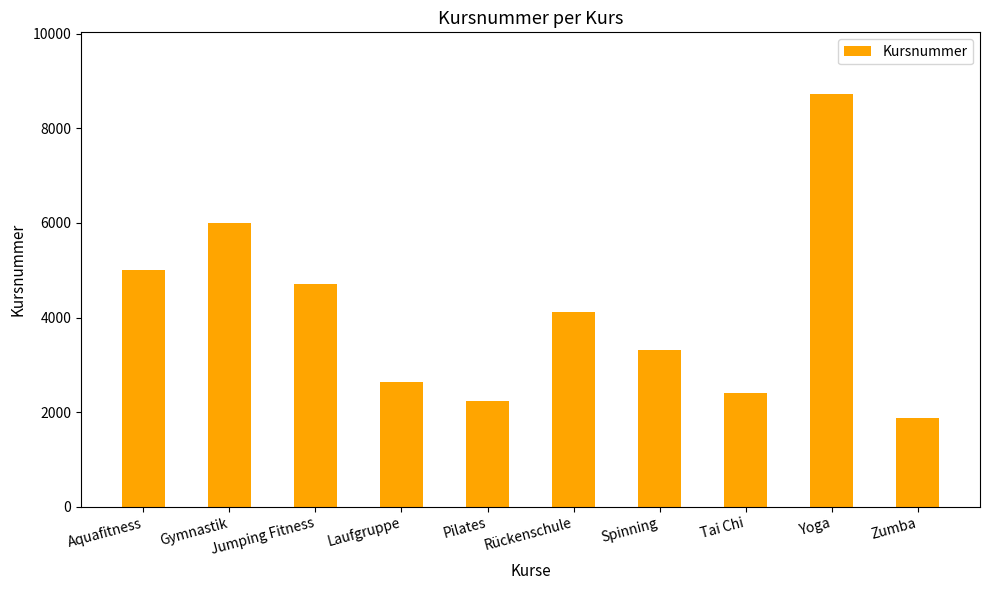

At which category does the chart reach its minimum across all series?

Zumba